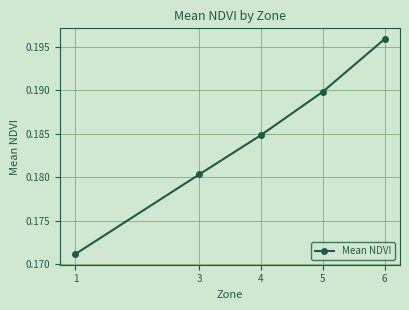

True or false: the data has more than 2 interior local peaks.

False